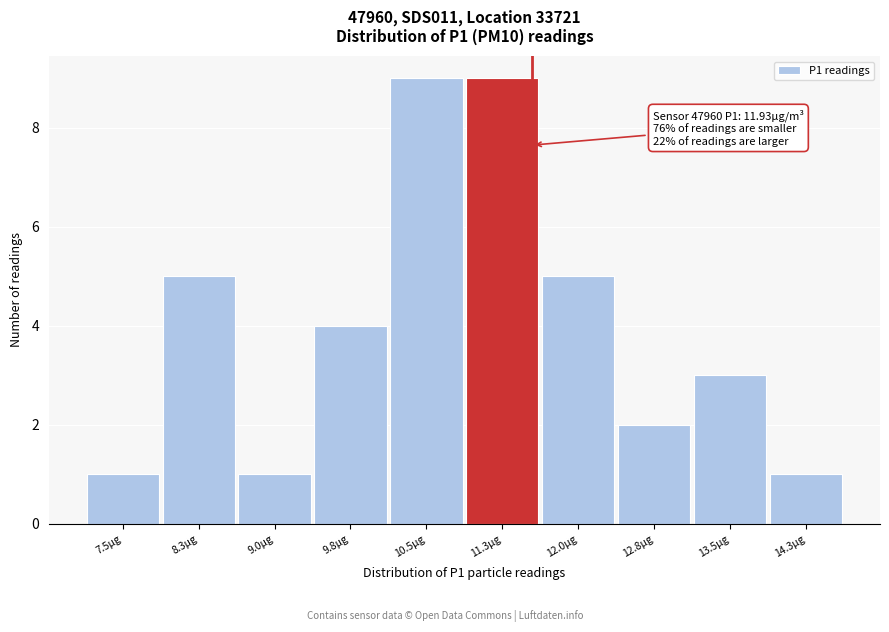

Reading right to left, transcribe all the data shown in this chart.

14.3µg=1	13.5µg=3	12.8µg=2	12.0µg=5	11.3µg=9	10.5µg=9	9.8µg=4	9.0µg=1	8.3µg=5	7.5µg=1